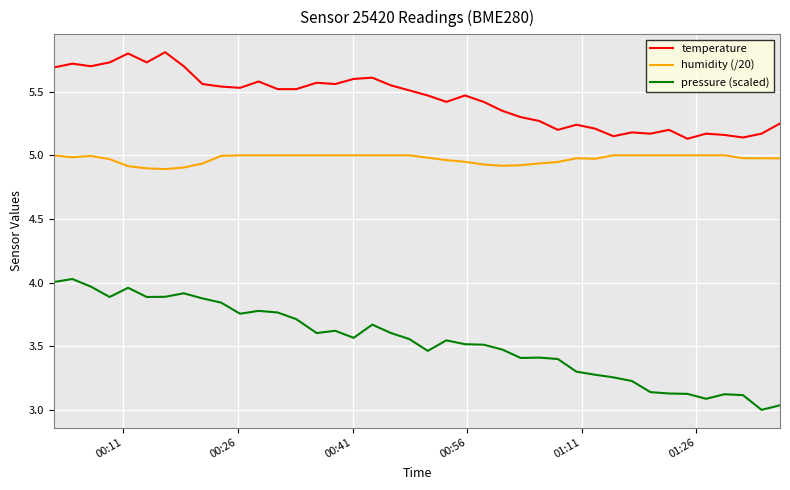

Which series has the largest total across all categories?

temperature